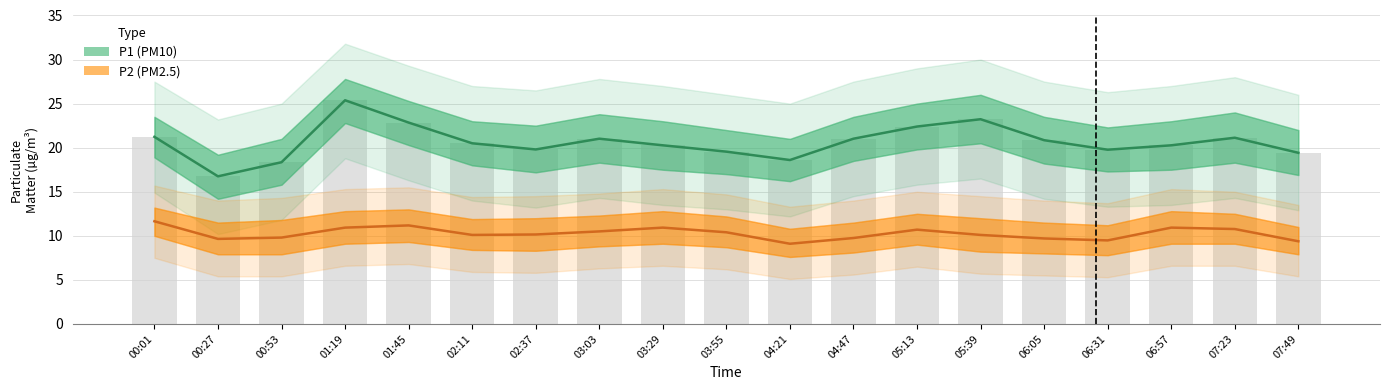

The value of P2 (PM2.5) at 06:05 is 9.7. True or false?

True